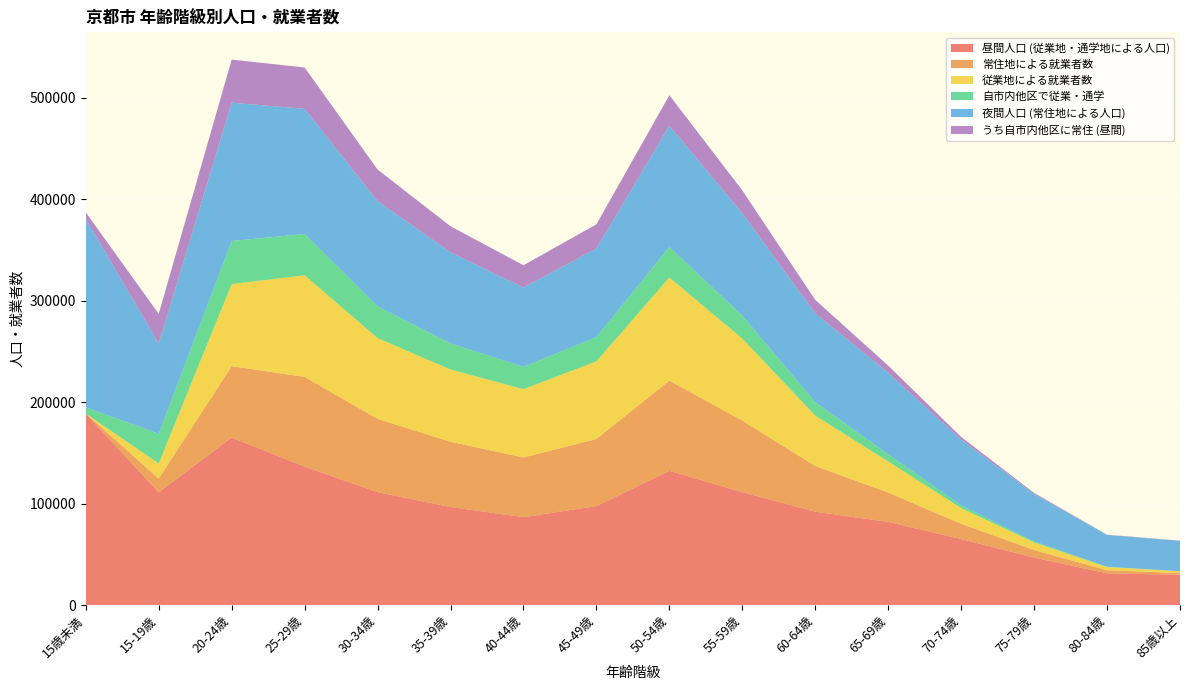

Reading left to right, extract all data points from this chart.

昼間人口 (従業地・通学地による人口): 15歳未満=188730	15-19歳=111094	20-24歳=165173	25-29歳=136565	30-34歳=111277	35-39歳=96676	40-44歳=86675	45-49歳=97590	50-54歳=132329	55-59歳=111298	60-64歳=92078	65-69歳=82015	70-74歳=65035	75-79歳=46888	80-84歳=31296	85歳以上=29907
常住地による就業者数: 15歳未満=0	15-19歳=13605	20-24歳=70315	25-29歳=88351	30-34歳=72284	35-39歳=64342	40-44歳=58820	45-49歳=66207	50-54歳=88915	55-59歳=70525	60-64歳=45060	65-69歳=28940	70-74歳=15083	75-79歳=7394	80-84歳=3107	85歳以上=1702
従業地による就業者数: 15歳未満=0	15-19歳=14896	20-24歳=80903	25-29歳=100146	30-34歳=79564	35-39歳=71185	40-44歳=67304	45-49歳=76440	50-54歳=101669	55-59歳=80851	60-64歳=49570	65-69歳=30618	70-74歳=15500	75-79歳=7471	80-84歳=3088	85歳以上=1704
自市内他区で従業・通学: 15歳未満=6181	15-19歳=29316	20-24歳=42436	25-29歳=40700	30-34歳=31201	35-39歳=25707	40-44歳=22009	45-49歳=23864	50-54歳=30031	55-59歳=22555	60-64歳=13290	65-69歳=7092	70-74歳=2745	75-79歳=1001	80-84歳=304	85歳以上=170
夜間人口 (常住地による人口): 15歳未満=185896	15-19歳=88837	20-24歳=136344	25-29歳=123394	30-34歳=103755	35-39歳=89751	40-44歳=78156	45-49歳=87315	50-54歳=119528	55-59歳=100925	60-64歳=87504	65-69歳=80317	70-74歳=64615	75-79歳=46811	80-84歳=31316	85歳以上=29904
うち自市内他区に常住 (昼間): 15歳未満=6181	15-19歳=29316	20-24歳=42436	25-29歳=40700	30-34歳=31201	35-39歳=25707	40-44歳=22009	45-49歳=23864	50-54歳=30031	55-59歳=22555	60-64歳=13290	65-69歳=7092	70-74歳=2745	75-79歳=1001	80-84歳=304	85歳以上=170